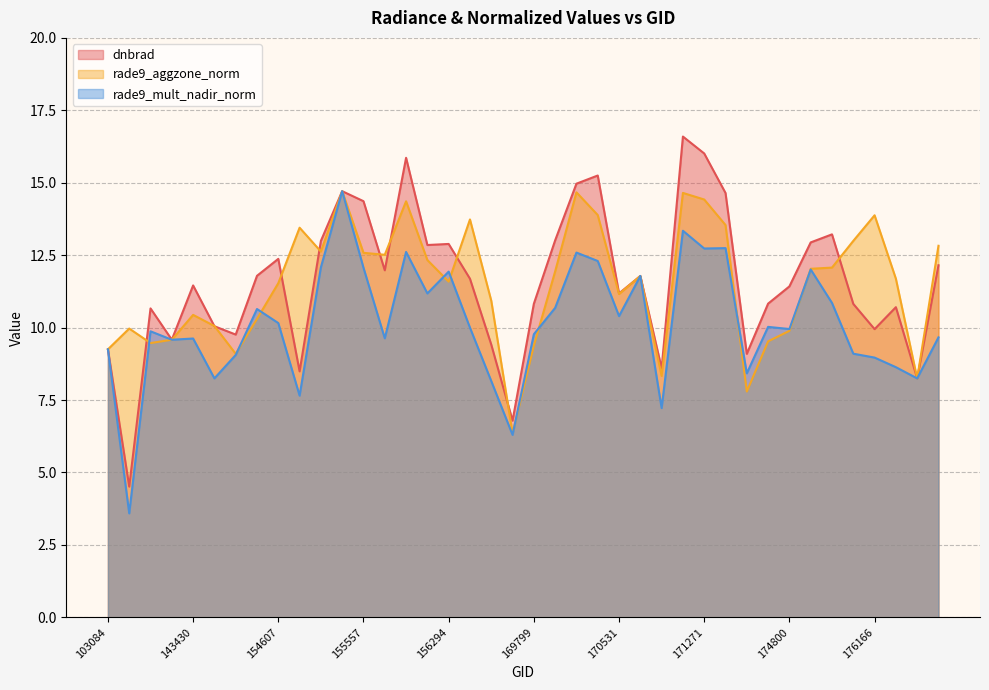

How many times do rade9_aggzone_norm and rade9_mult_nadir_norm cross each other?

9